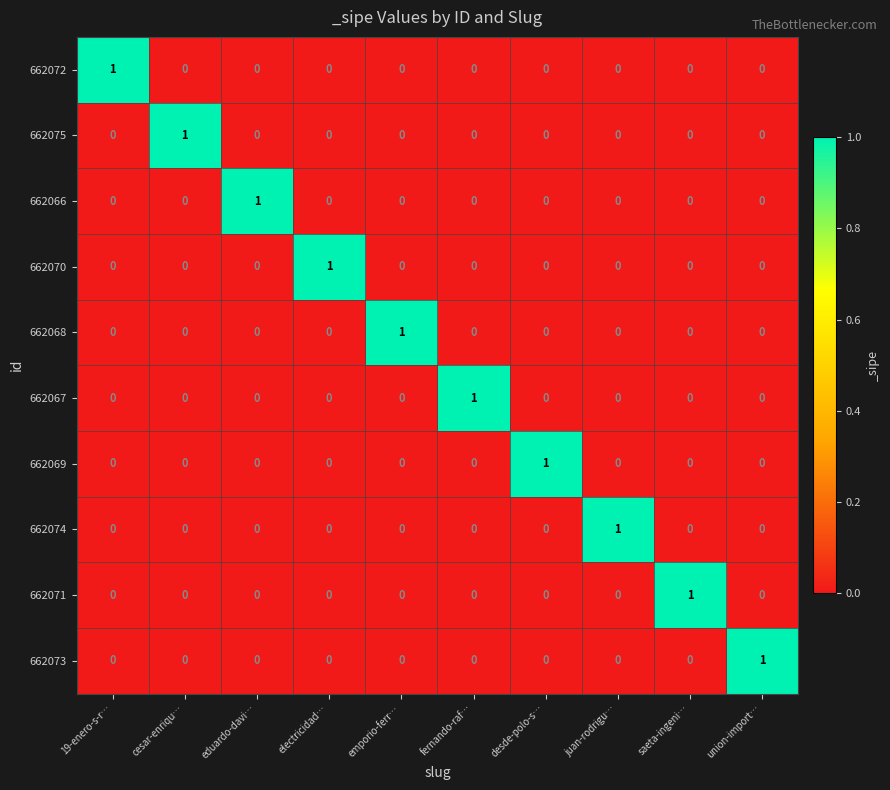

The 662067 series shows 0 at cesar-enriqu…. True or false?

True